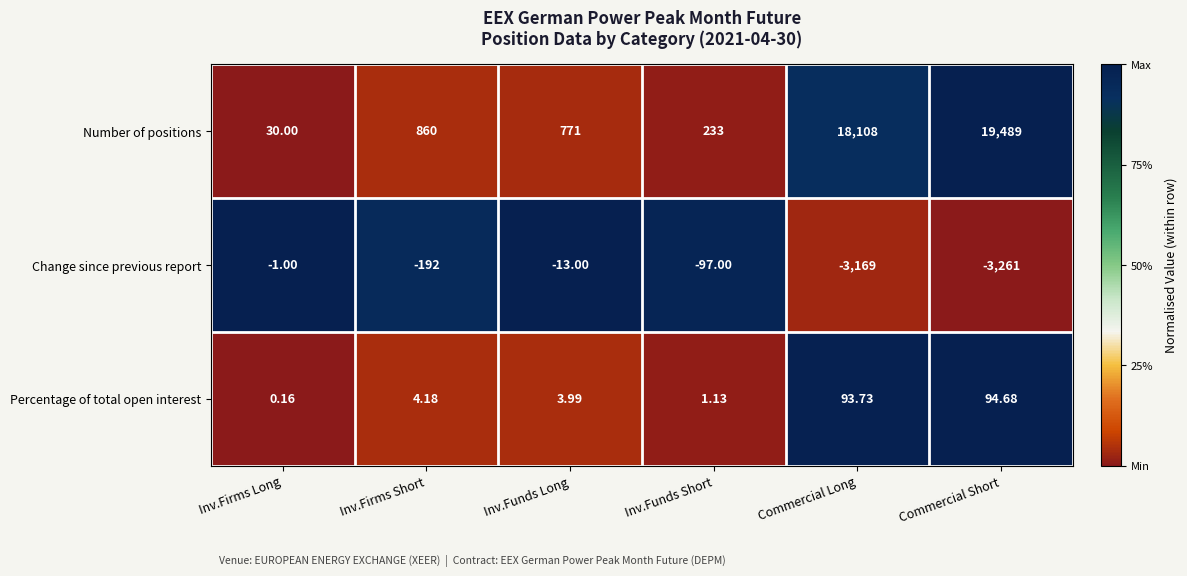

Which label corresponds to the smallest value in the chart?

Commercial Short